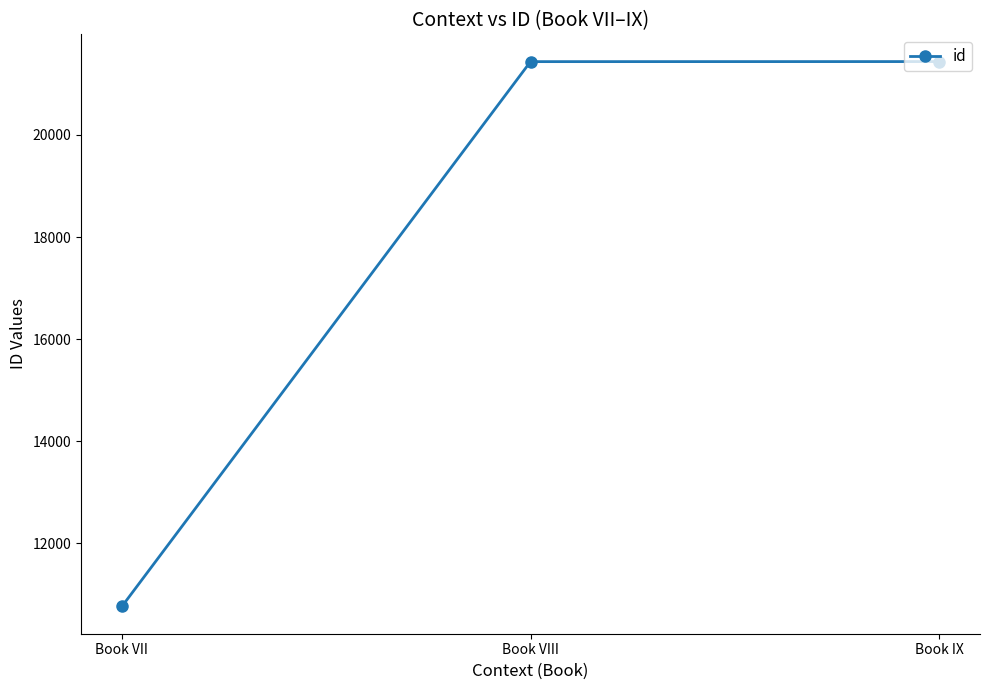

At which label is the value closest to 16100?

Book VIII